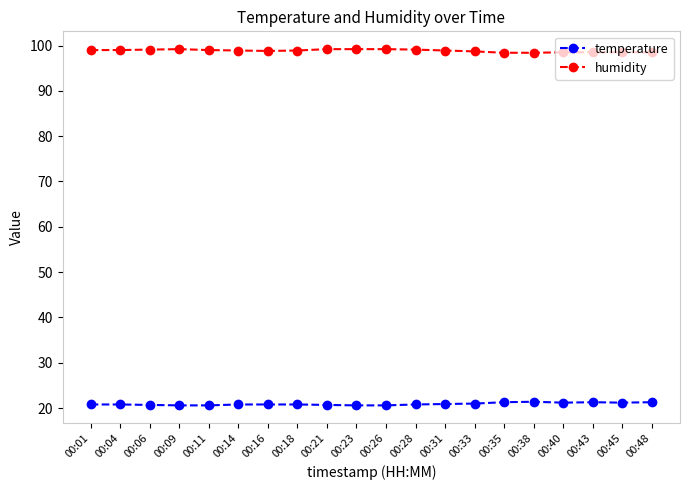

True or false: temperature and humidity intersect in this chart.

False